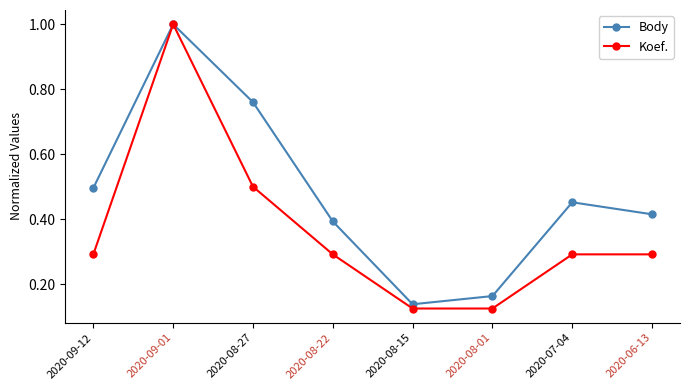

What is the label of the 2nd point from the right?

2020-07-04